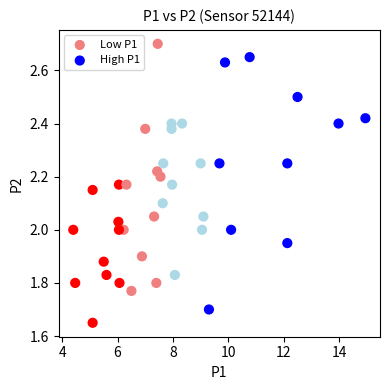

Which series has the widest spread of Y values?

Low P1